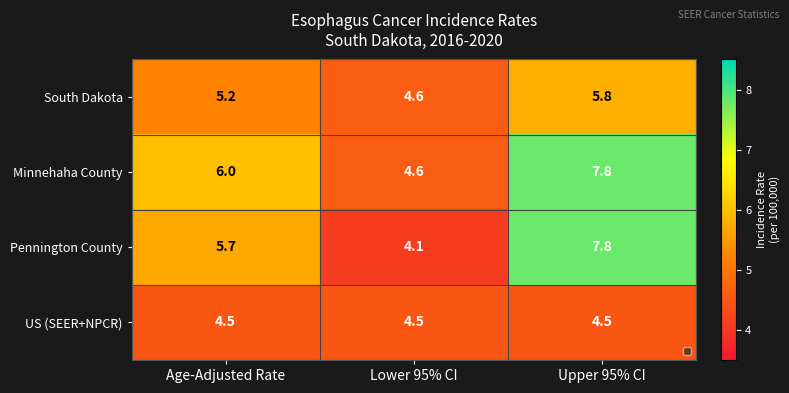

What is the difference between the highest and lowest values at Upper 95% CI?

3.3